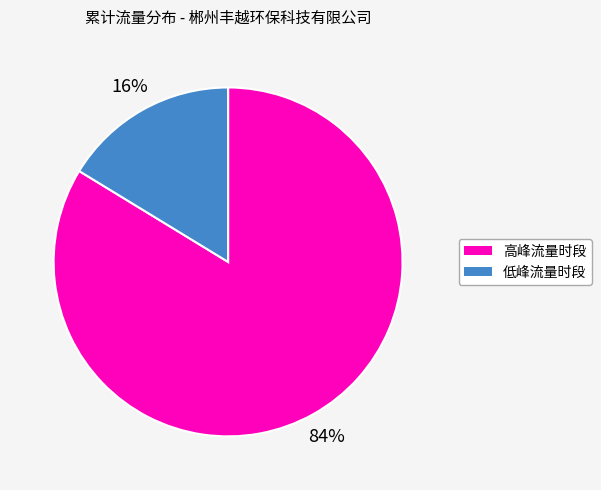

Is there a majority slice in this chart?

Yes